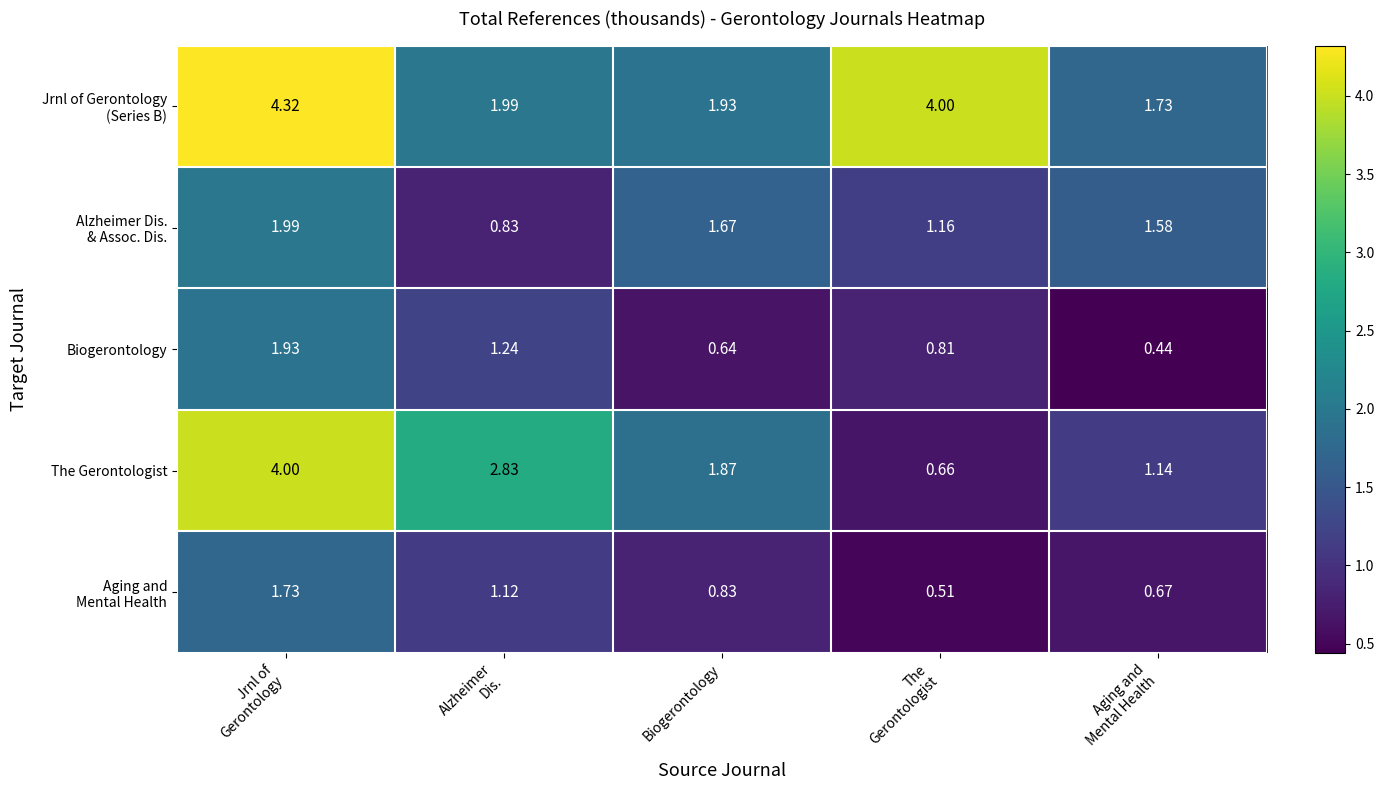

Count the number of categories in the chart.

5